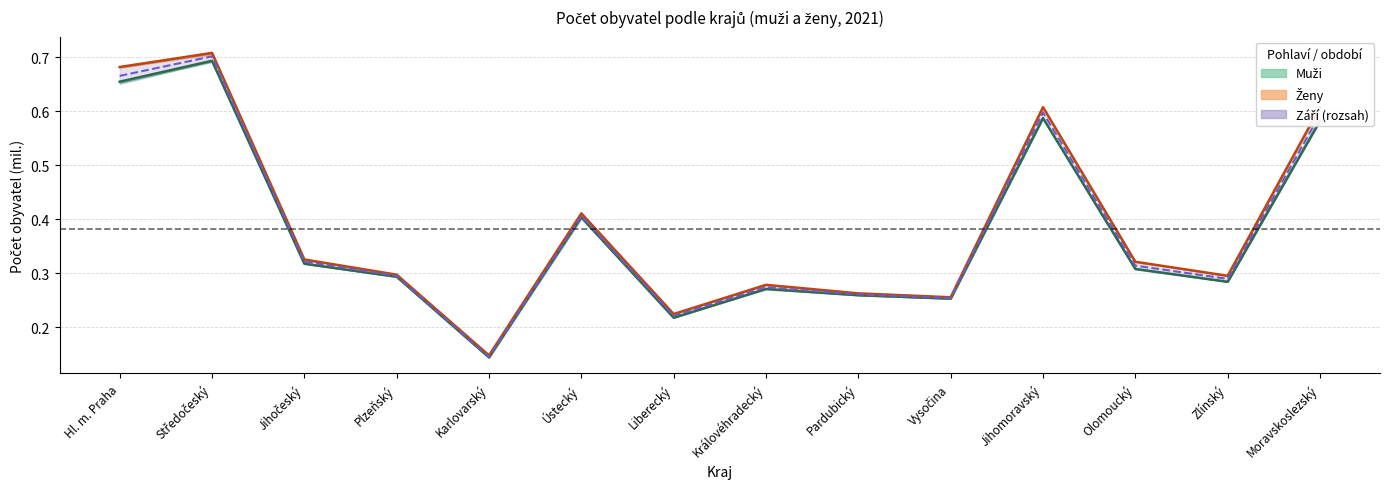

True or false: ženy (střední stav) and muži (střední stav) intersect in this chart.

False